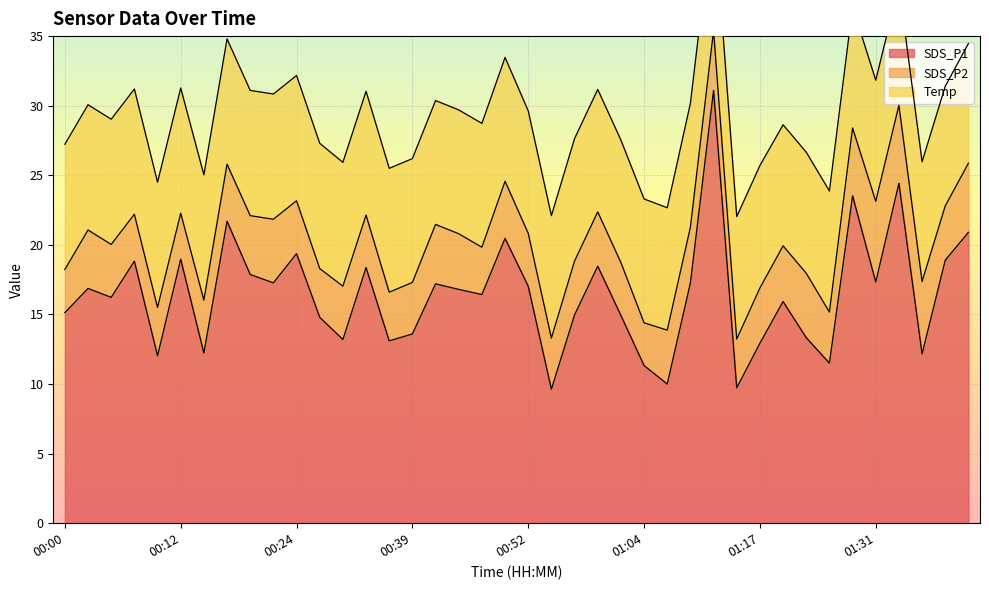

True or false: SDS_P2 and SDS_P1 intersect in this chart.

False